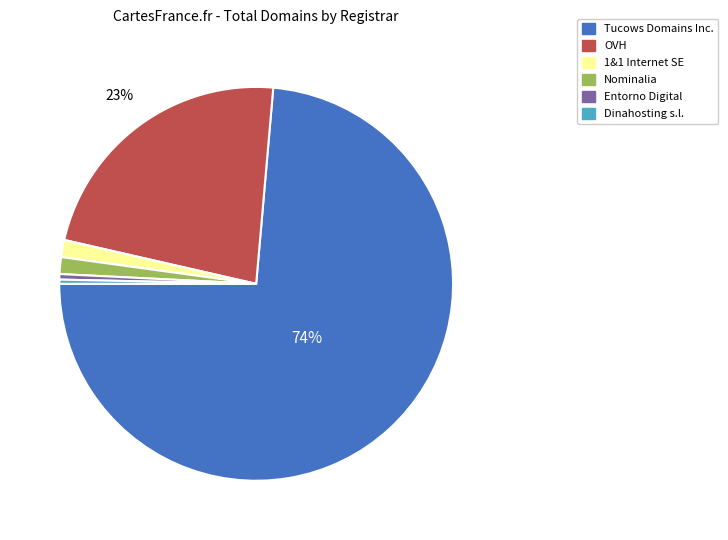

What is the ratio of the value at Nominalia to the value at 1&1 Internet SE?

1.0